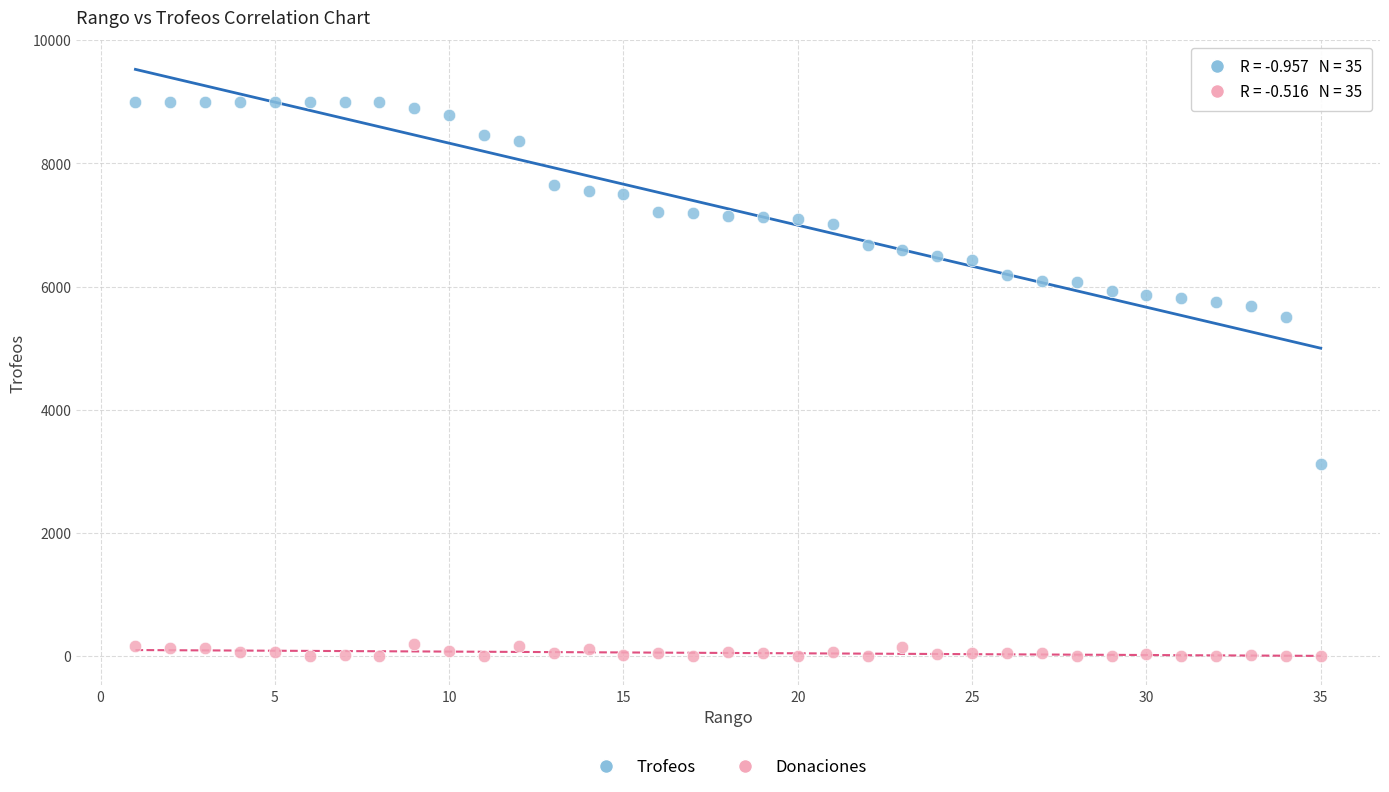

Which series contains the highest Y value?

Trofeos